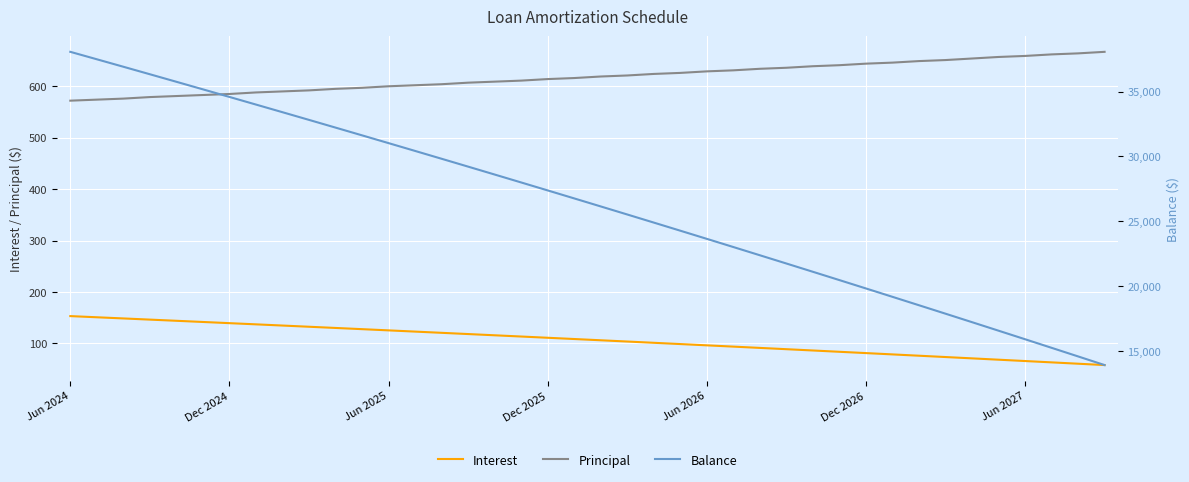

True or false: Principal and Interest cross at least once.

False